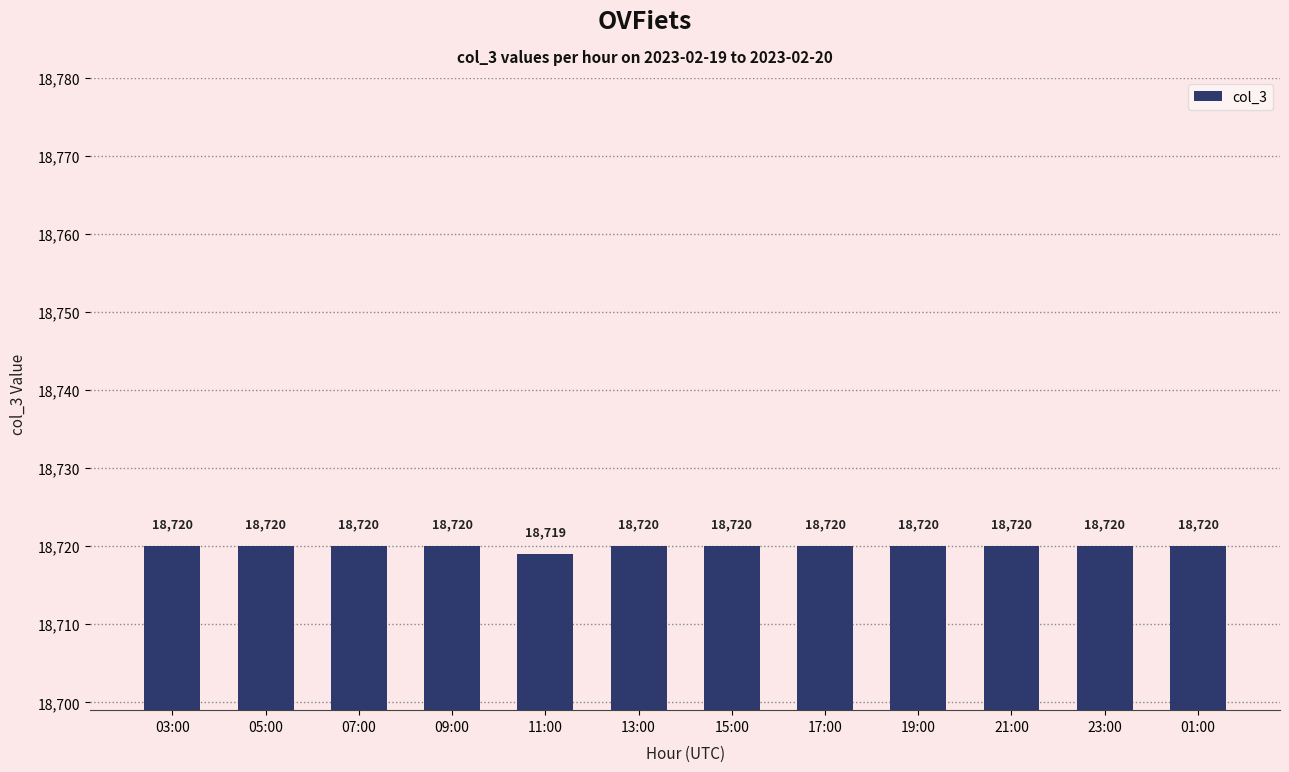

What is the difference between the second highest and minimum values?

1